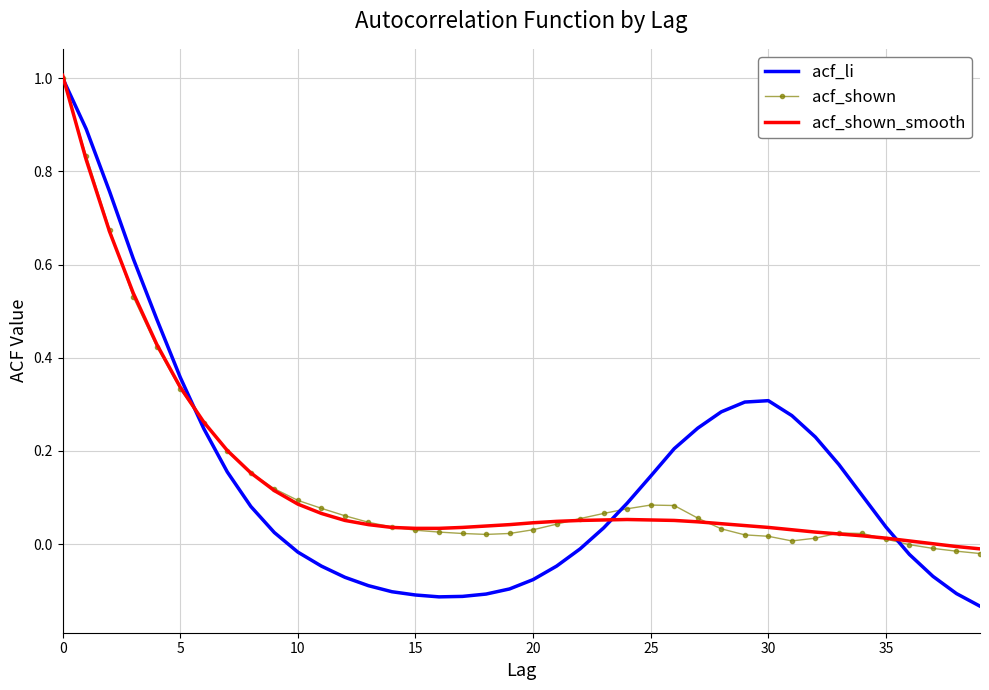

How many distinct data groups are displayed?

3